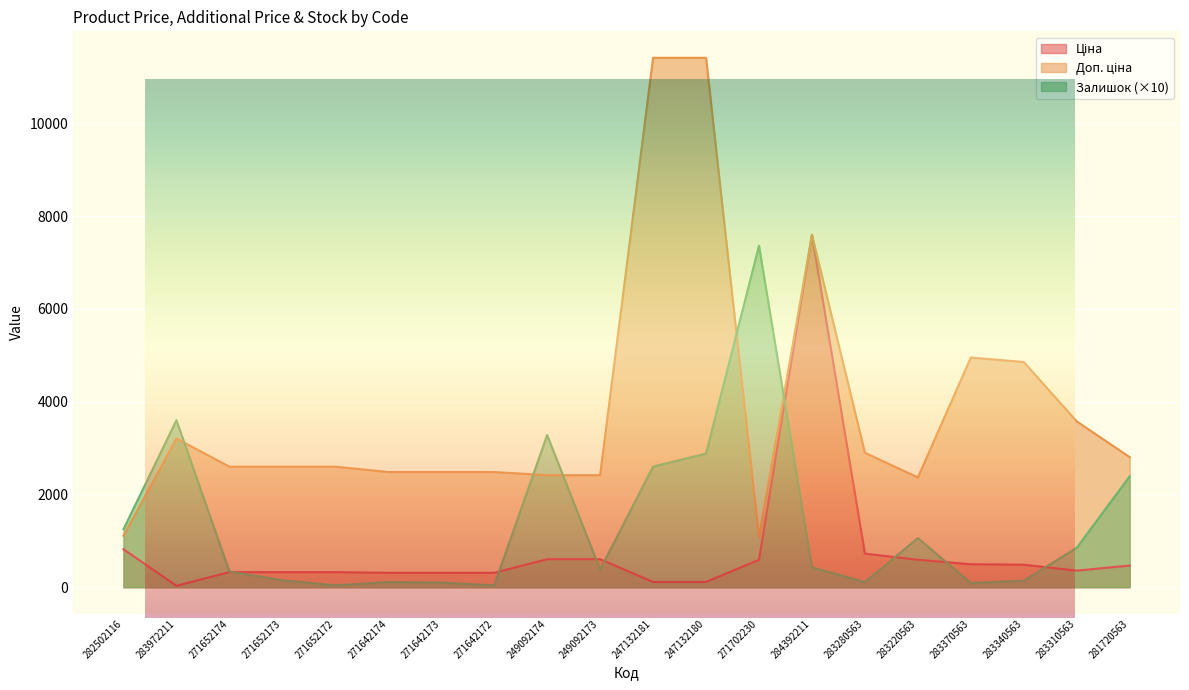

Which category has the lowest value across all series?

283972211